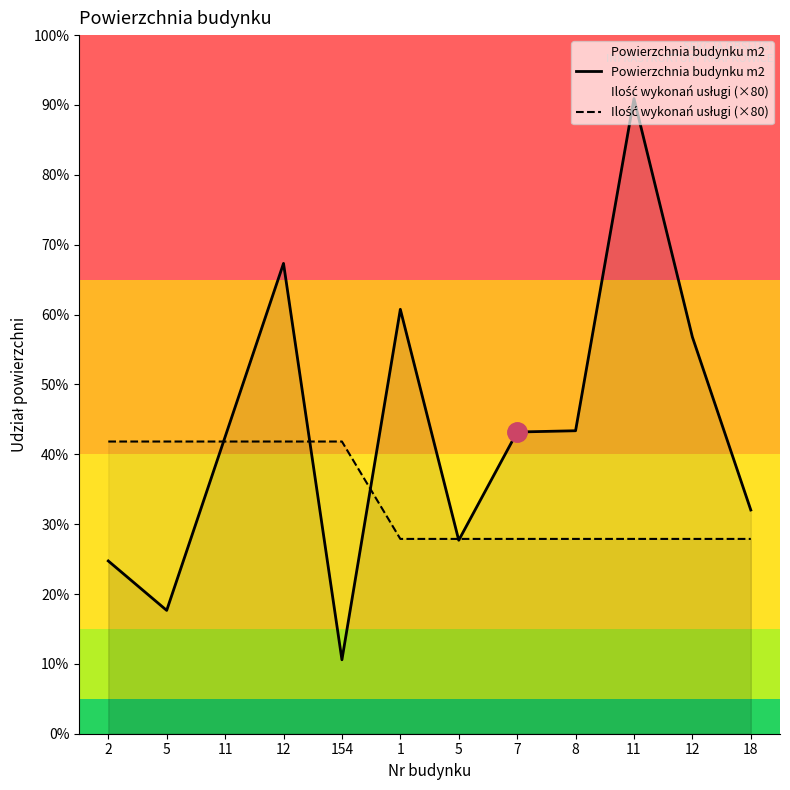

Which category has the lowest value in the Ilość wykonań usługi (×80) series?

1